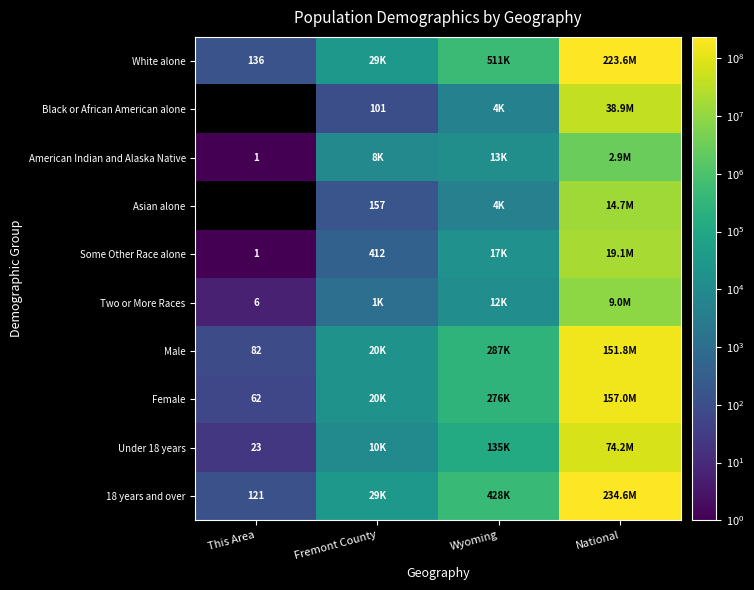

What is the greatest value displayed?

234564071.0